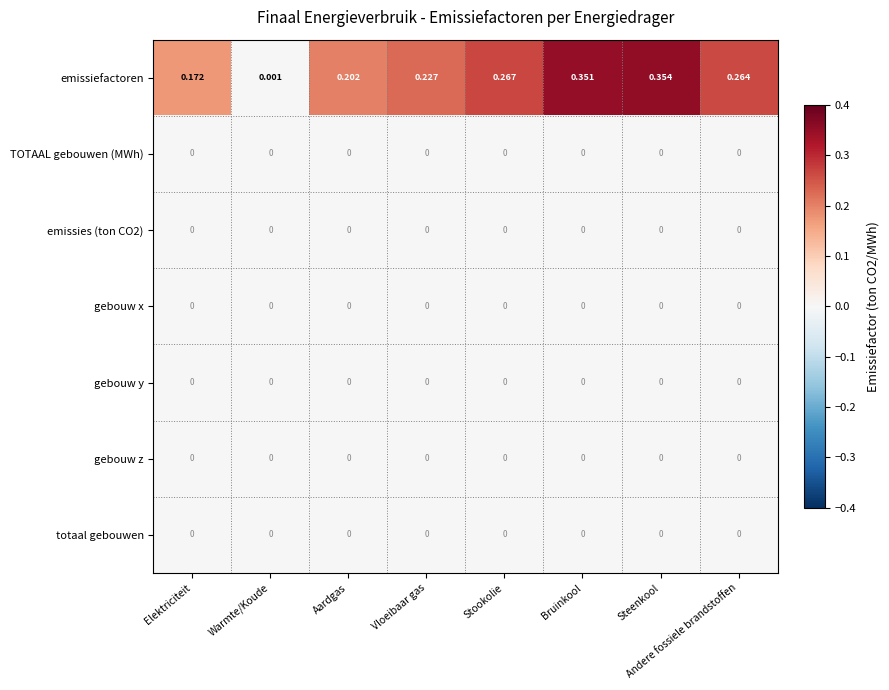

Between Vloeibaar gas and Stookolie, which series saw the biggest shift?

emissiefactoren